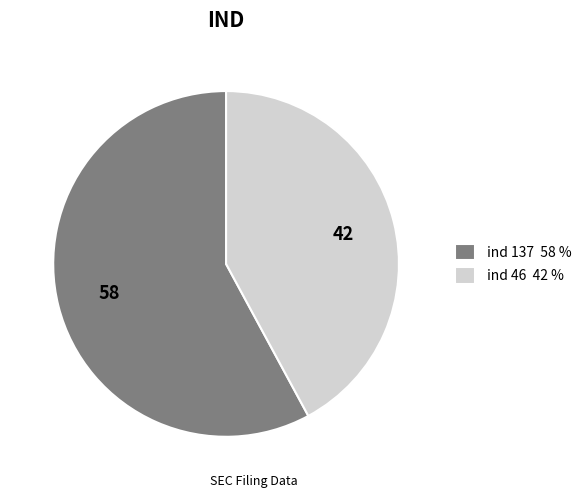

Which category has the biggest portion of the pie?

ind 137 58 %